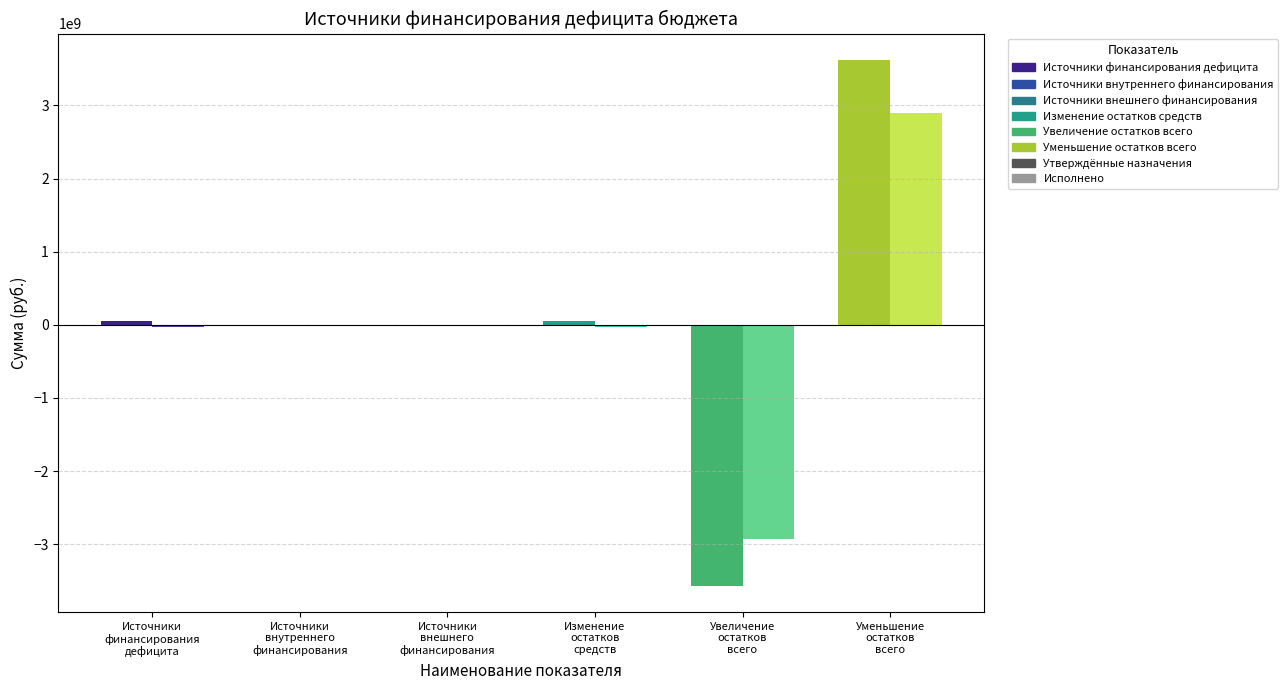

Rank the series at Изменение остатков средств from lowest to highest value.

Исполнено, Утверждённые бюджетные назначения